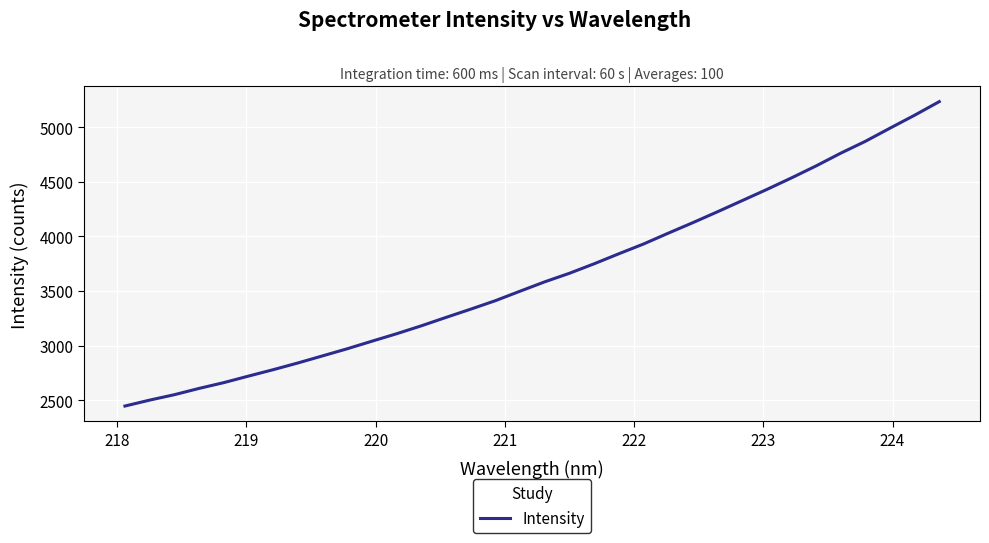

What is the minimum value shown in the chart?

2447.2